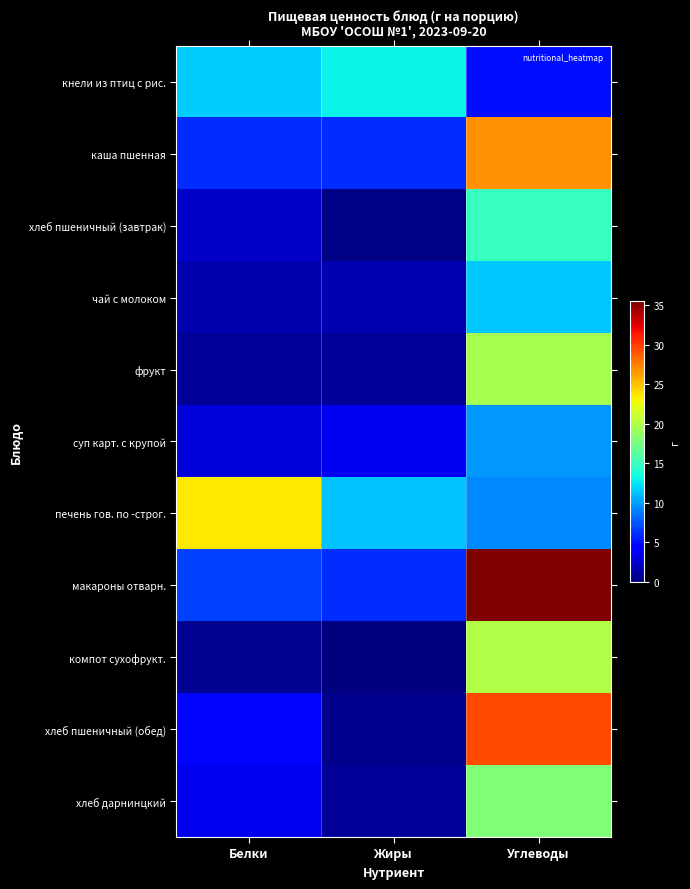

Reading left to right, transcribe all the data shown in this chart.

кнели из птиц с рис.: Белки=11.6	Жиры=13.0	Углеводы=4.9
каша пшенная: Белки=6.1	Жиры=6.1	Углеводы=26.9
хлеб пшеничный (завтрак): Белки=2.3	Жиры=0.2	Углеводы=14.8
чай с молоком: Белки=1.5	Жиры=1.6	Углеводы=11.4
фрукт: Белки=0.8	Жиры=0.8	Углеводы=19.6
суп карт. с крупой: Белки=2.8	Жиры=3.5	Углеводы=9.8
печень гов. по -строг.: Белки=23.5	Жиры=11.3	Углеводы=9.2
макароны отварн.: Белки=6.7	Жиры=6.0	Углеводы=35.5
компот сухофрукт.: Белки=0.6	Жиры=0.1	Углеводы=20.1
хлеб пшеничный (обед): Белки=4.6	Жиры=0.5	Углеводы=29.5
хлеб дарнинцкий: Белки=3.6	Жиры=0.7	Углеводы=18.0